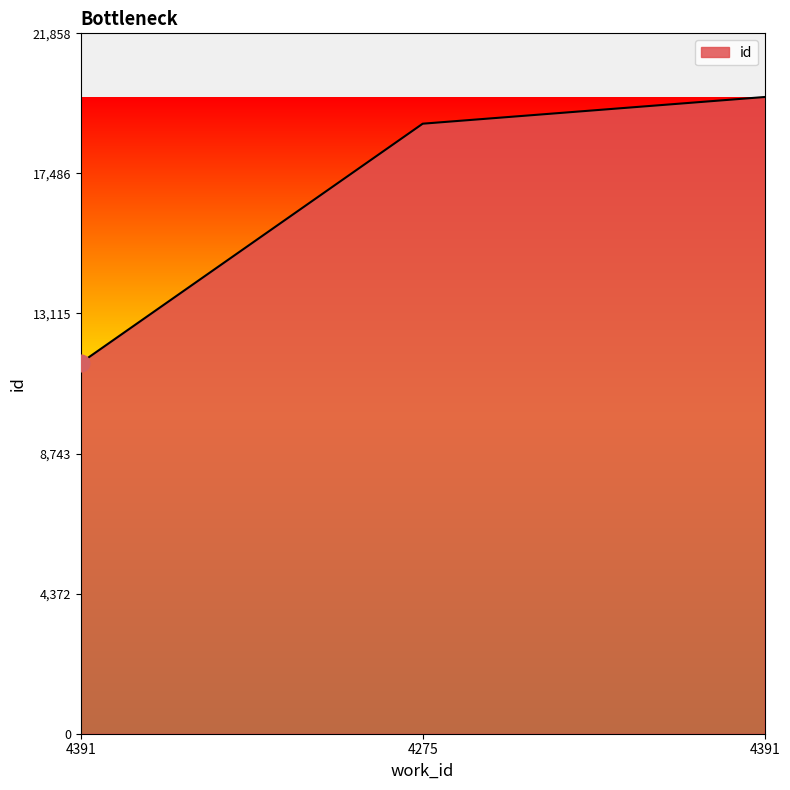

List the labels in order of value, largest first.

4391, 4275, 4391